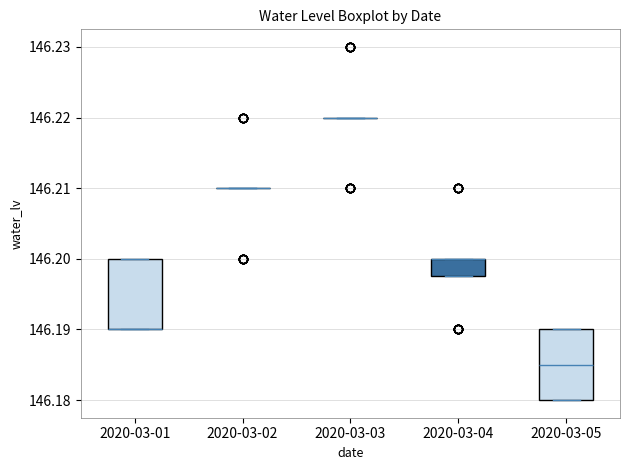

Where is the upper edge of the box for 2020-03-01 on the y-axis? The values are not printed on the chart, so give them approximately, as read against the axis.

146.200